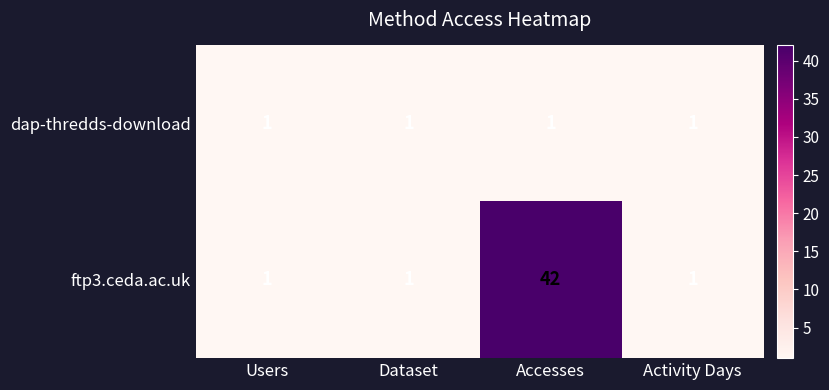

Which series has the largest total across all categories?

ftp3.ceda.ac.uk